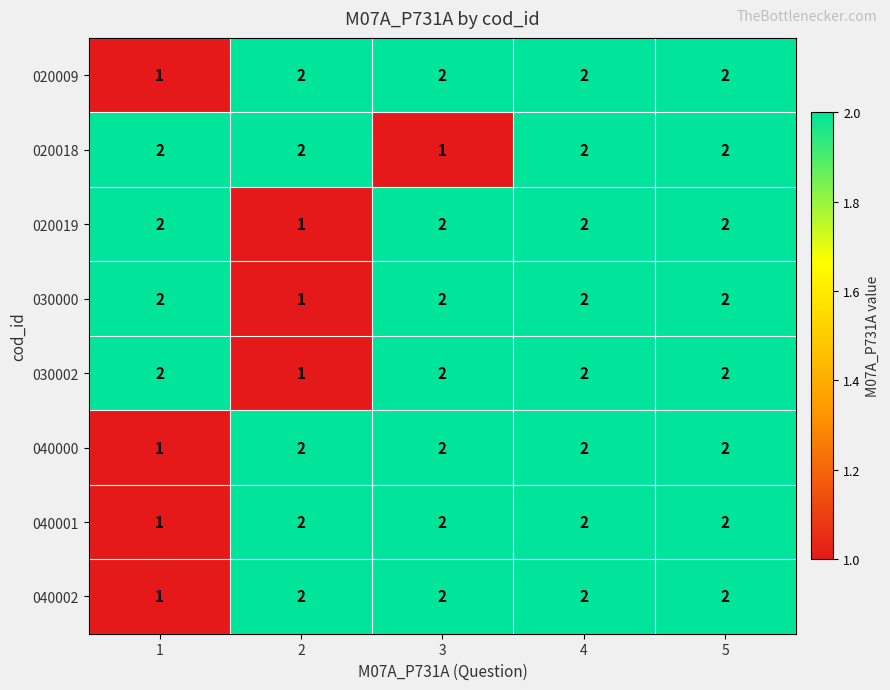

What is the sum of the 040002 values at 1 and 2?

3